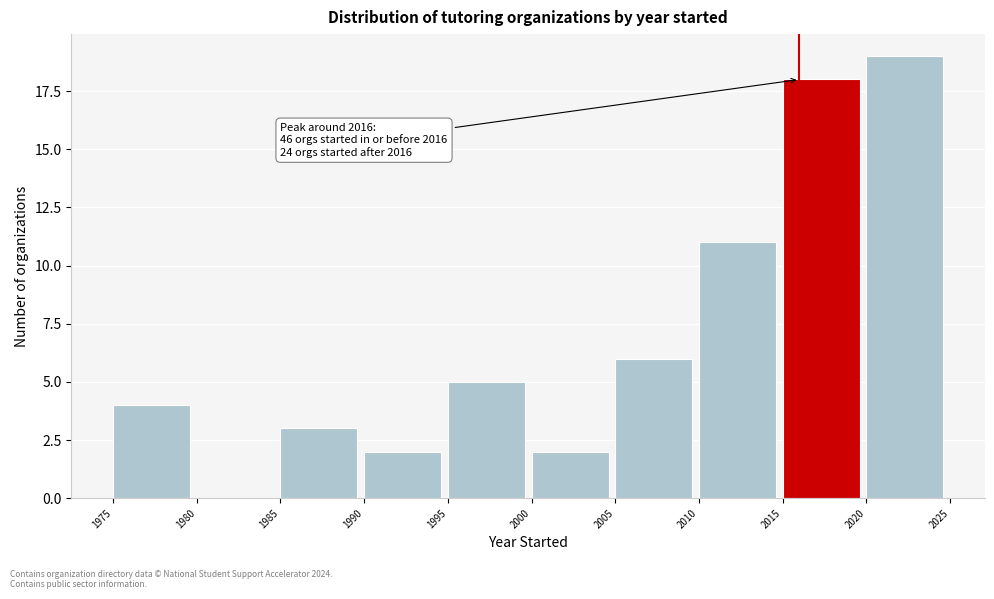

Over which range of the x-axis is the bar tallest?

2020 to 2025